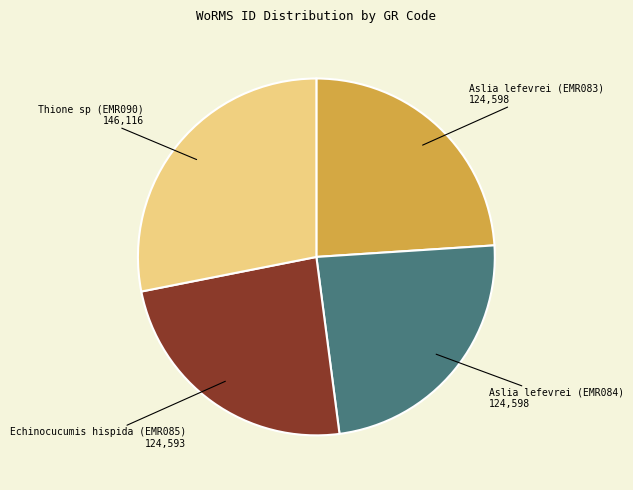

Does any single category account for the majority?

No